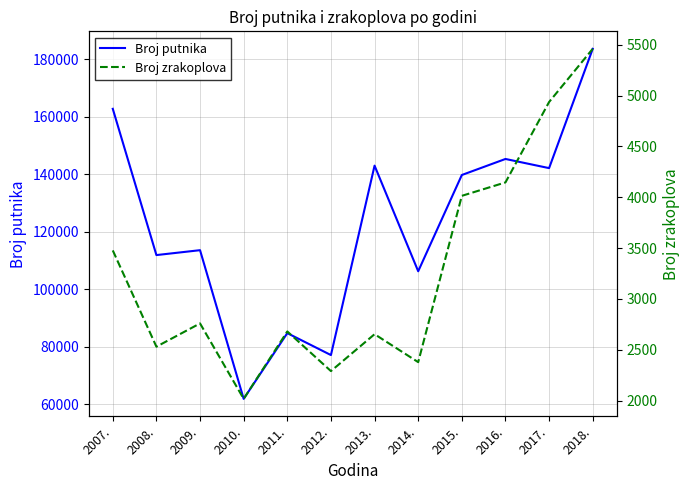

What position from the right is 2008.?

11